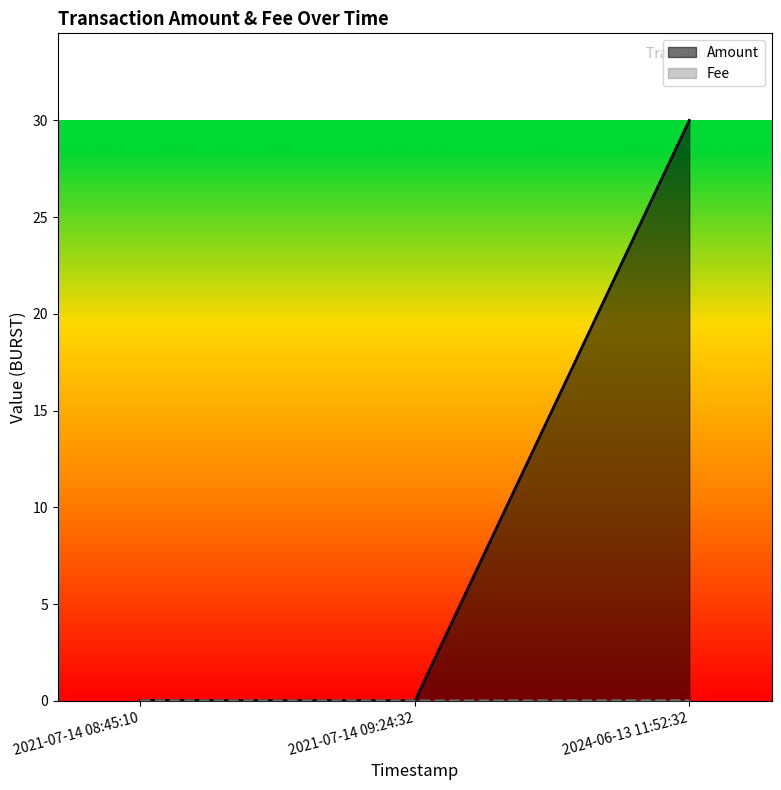

Is the value of Amount at 2021-07-14 08:45:10 greater than the value of Fee at 2024-06-13 11:52:32?

No